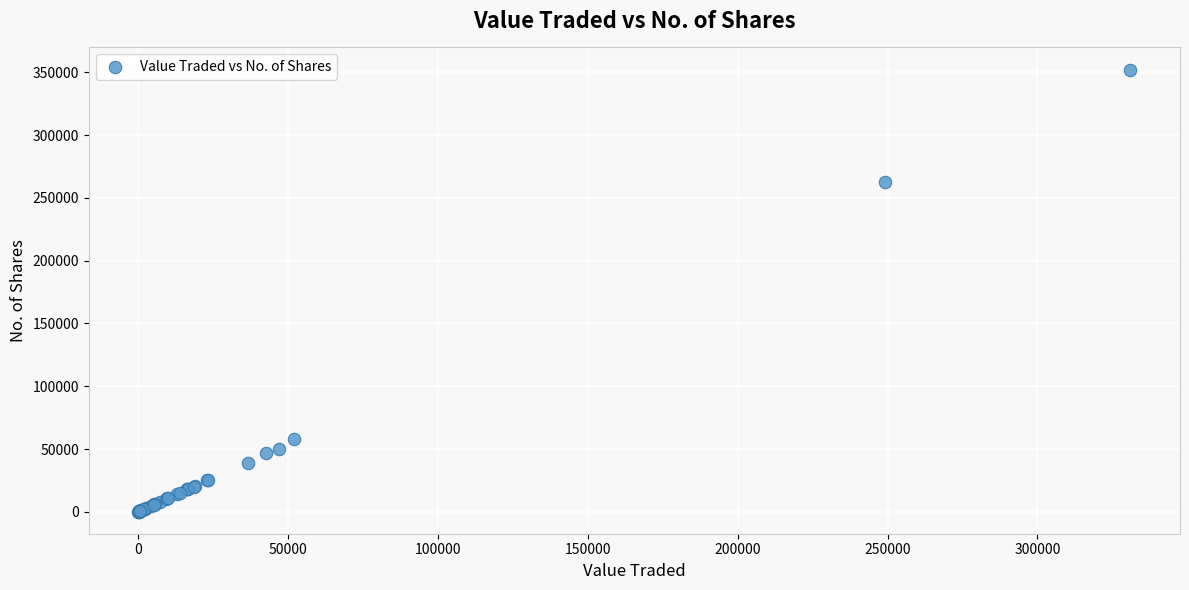

What Y value in the scatter plot is closest to 176169?

262639